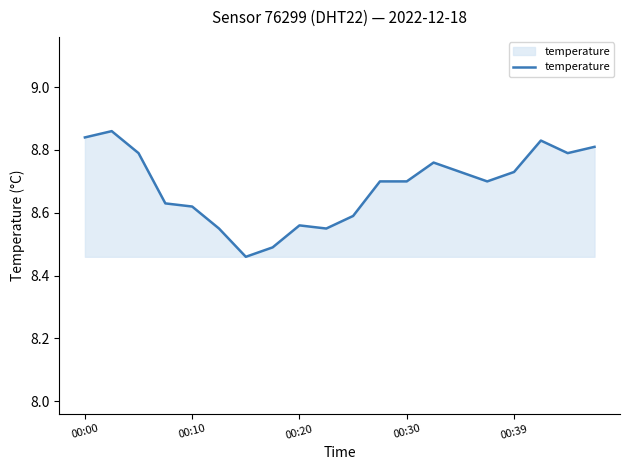

Does the chart display data point markers on the line(s)?

No